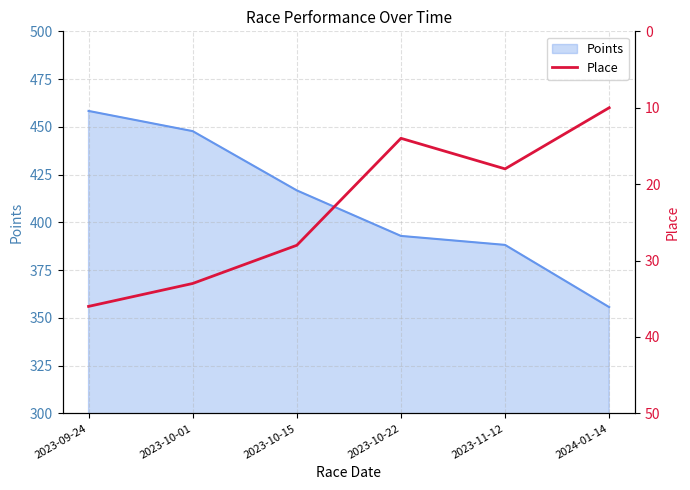

What is the change in value from 2023-09-24 to 2023-10-01?

-3